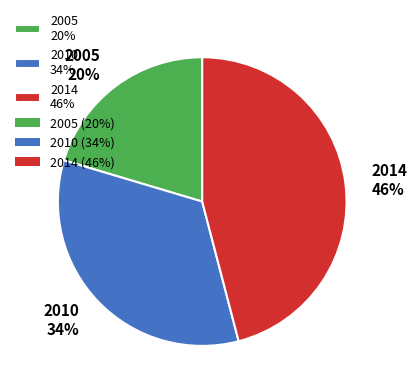

Rank the categories by value from highest to lowest.

2014, 2010, 2005